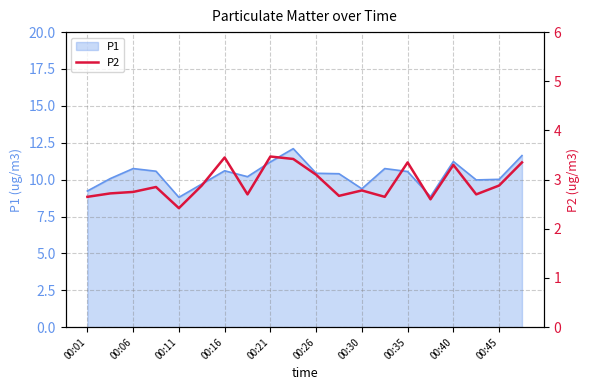

The P1 series shows 10.6 at 00:35. True or false?

True